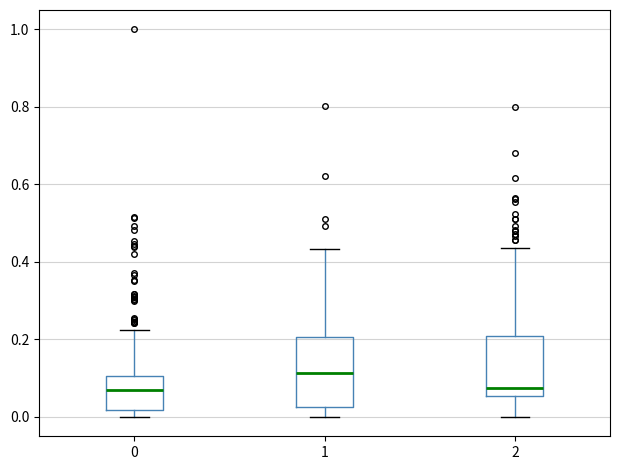

Reading left to right, transcribe this box plot: for each box, give where its median line is, the range the box spans, and where its two whiskers end, as read against the y-axis. The values are not printed on the chart, so give them approximately, as read against the axis.

0: median 0.06, box 0.02 to 0.10, whiskers 0.00 to 0.22
1: median 0.12, box 0.02 to 0.20, whiskers 0.00 to 0.44
2: median 0.08, box 0.06 to 0.20, whiskers 0.00 to 0.44